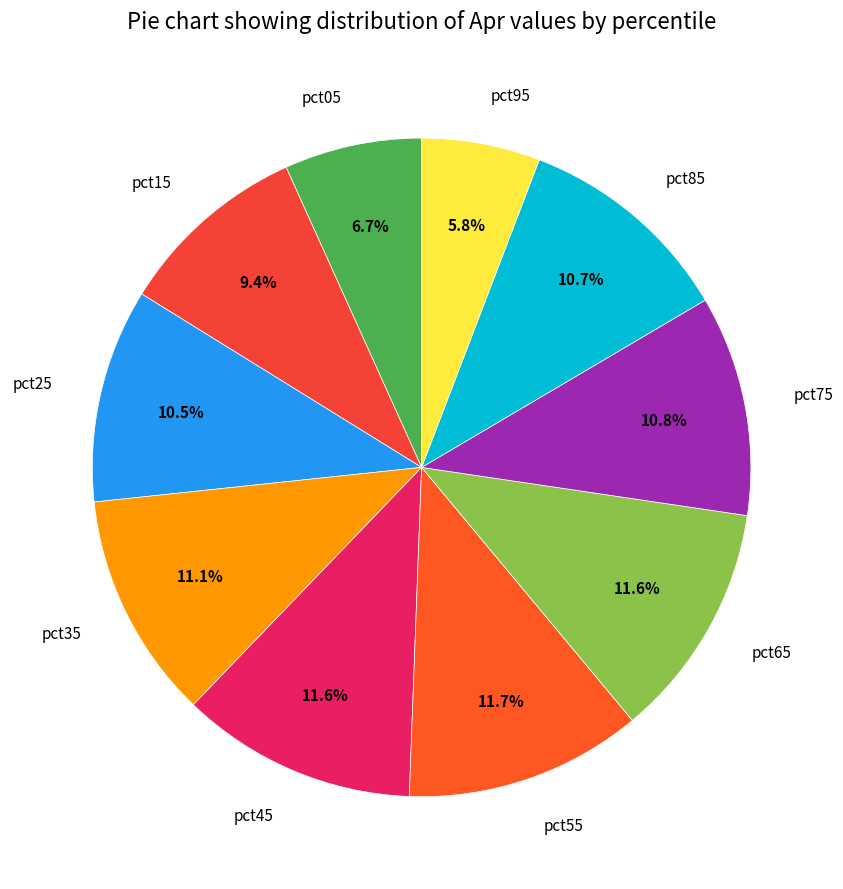

Which slice is the smallest?

pct95